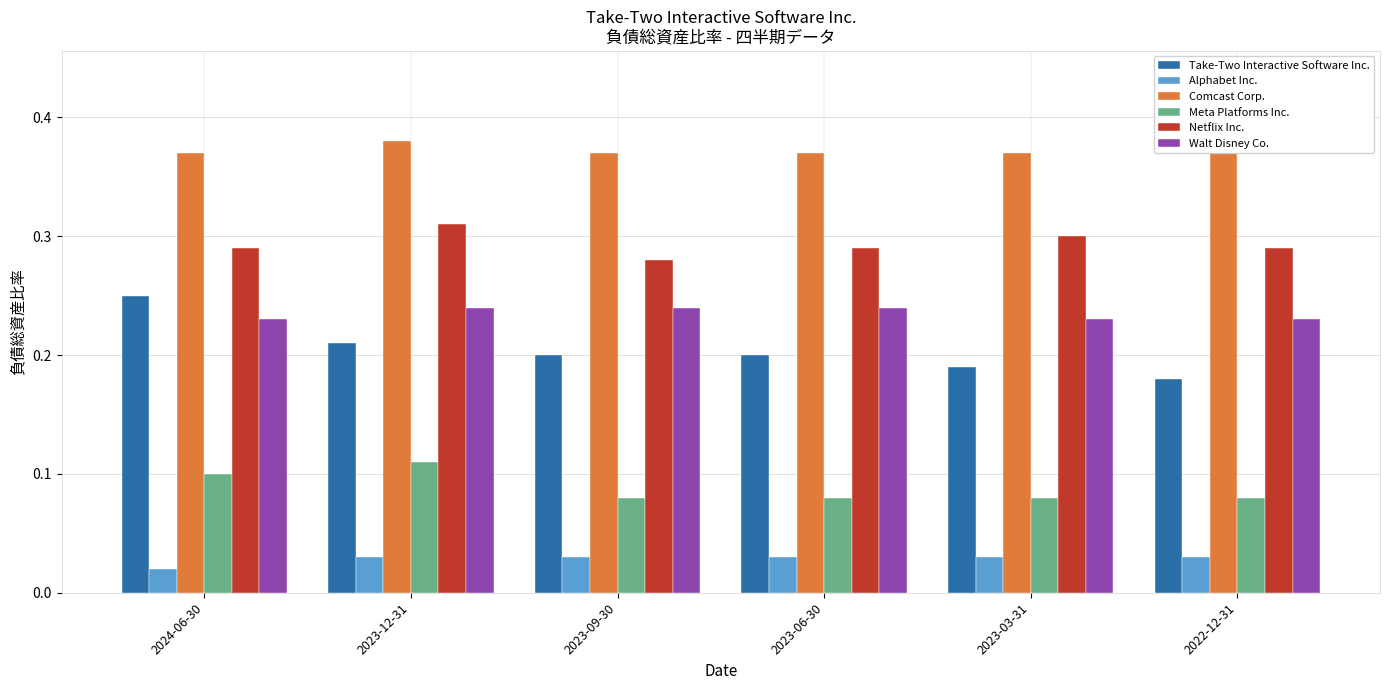

Count the number of categories in the chart.

6